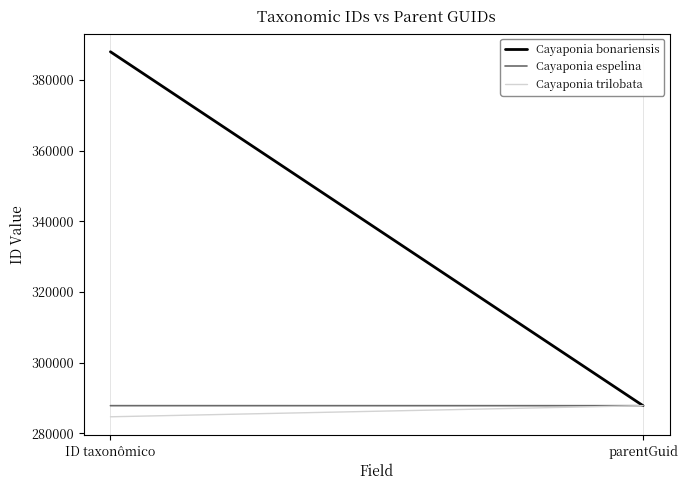

What is the average value of the Cayaponia bonariensis series?

337875